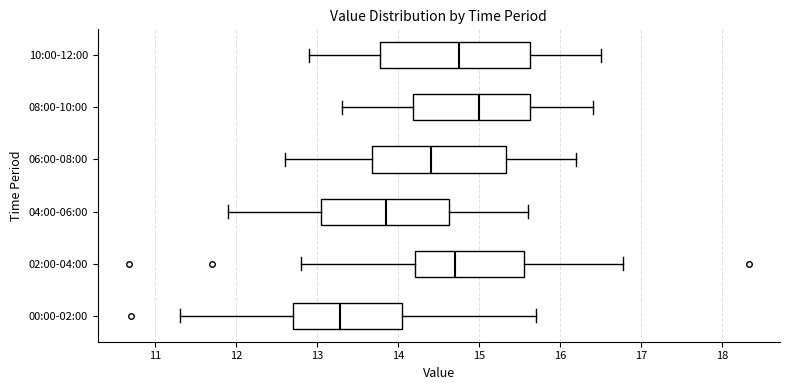

Reading bottom to top, read every box against the x-axis: the position of its median line, the range the box covers, and the ends of its whiskers. The values are not printed on the chart, so give them approximately, as read against the axis.

00:00-02:00: median 13.3, box 12.7 to 14.0, whiskers 11.3 to 15.7
02:00-04:00: median 14.7, box 14.2 to 15.5, whiskers 12.8 to 16.8
04:00-06:00: median 13.9, box 13.1 to 14.6, whiskers 11.9 to 15.6
06:00-08:00: median 14.4, box 13.7 to 15.3, whiskers 12.6 to 16.2
08:00-10:00: median 15.0, box 14.2 to 15.6, whiskers 13.3 to 16.4
10:00-12:00: median 14.8, box 13.8 to 15.6, whiskers 12.9 to 16.5